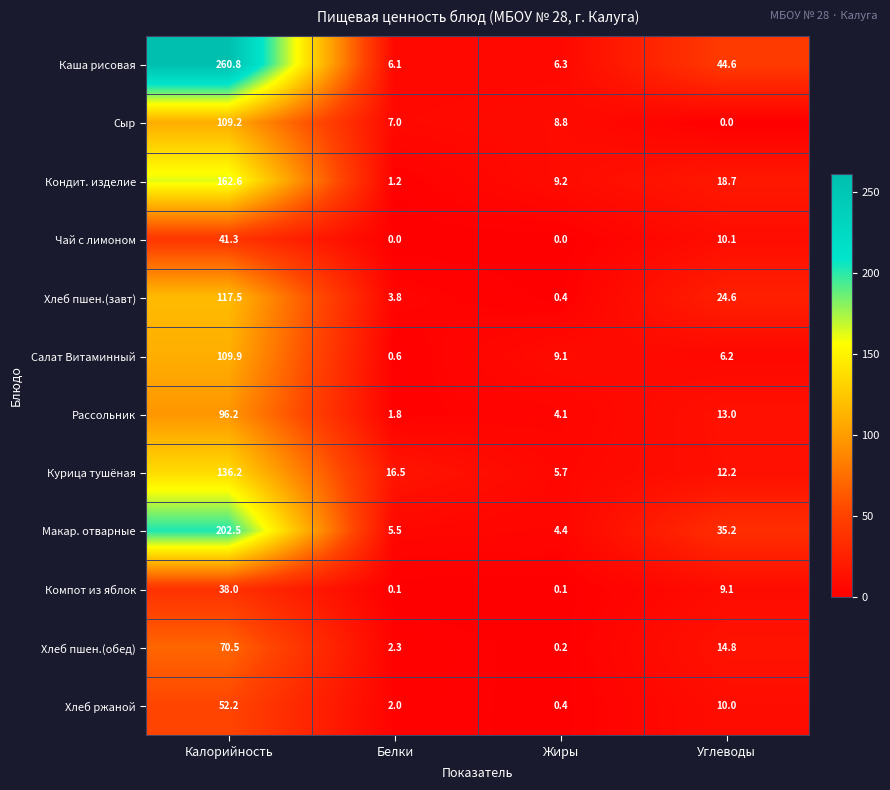

Which category has the highest value across all series?

Калорийность